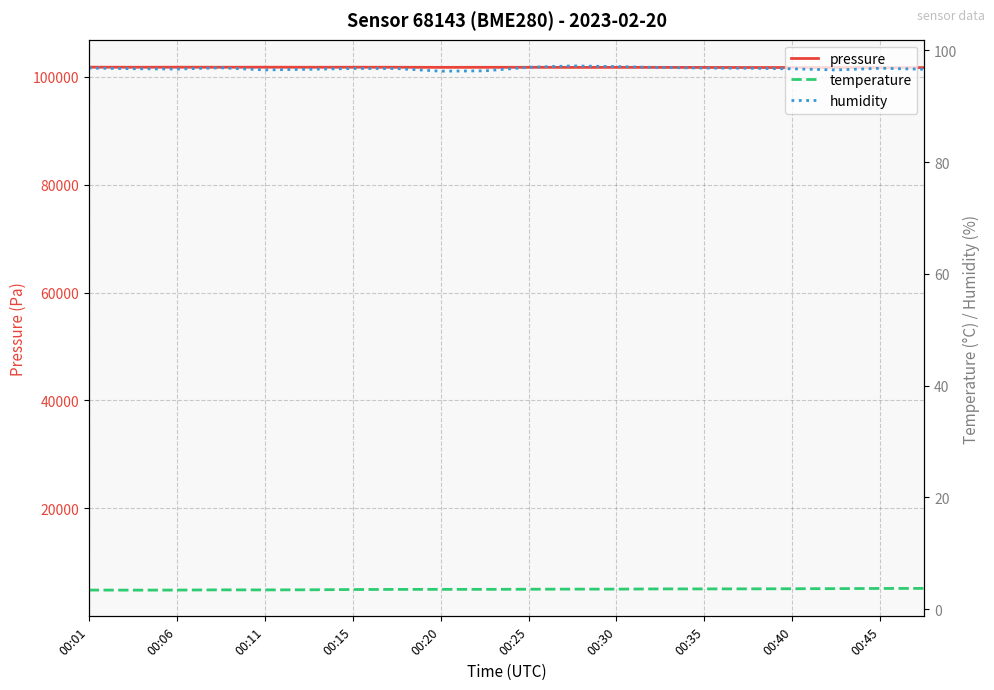

Does the chart display data point markers on the line(s)?

No